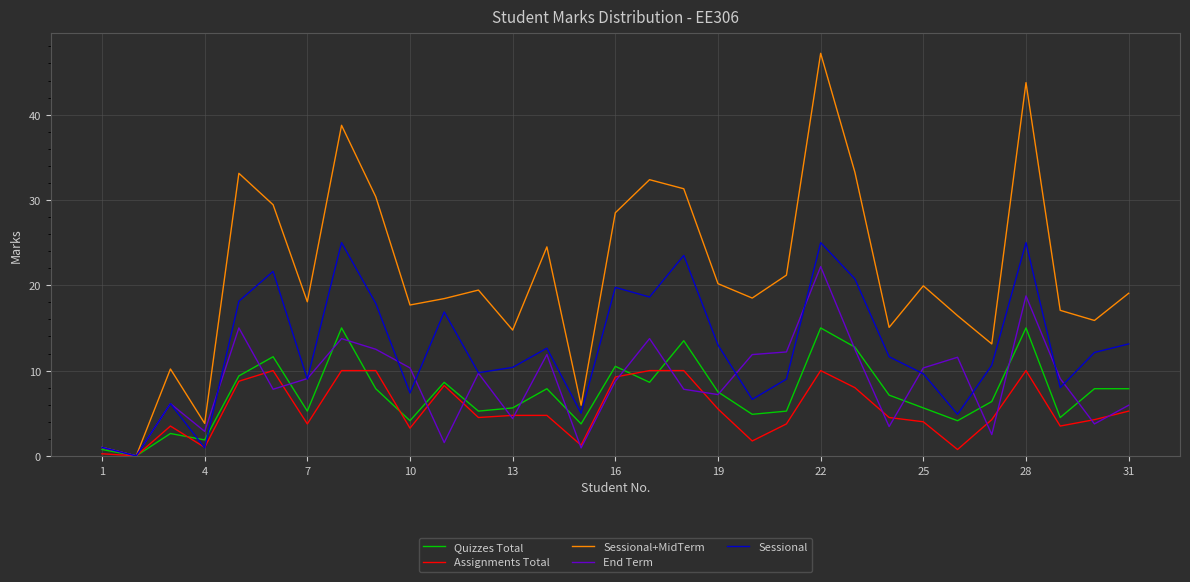

What is the highest value of the Sessional+MidTerm series?

47.2